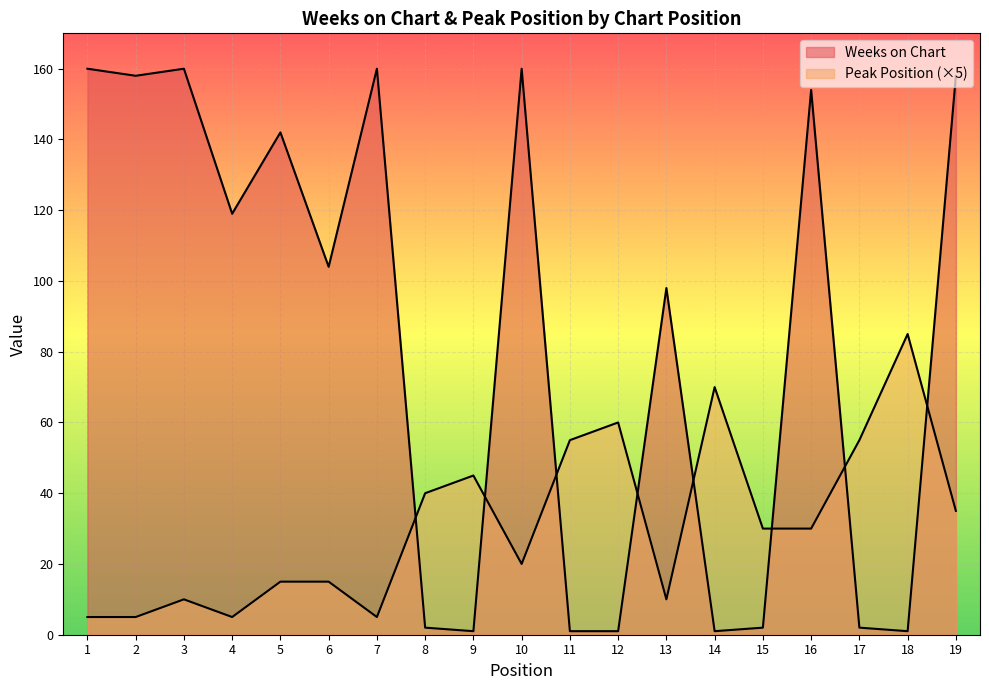

Where does the Peak Position series first go above 30?

8